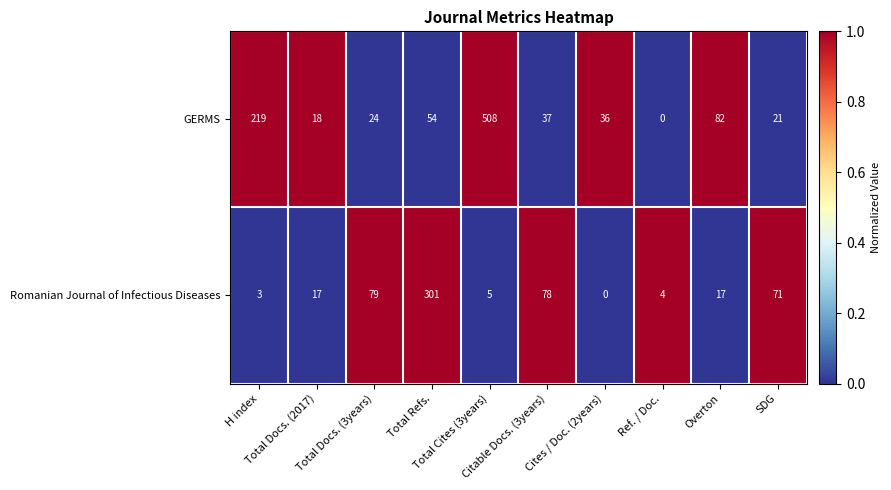

Count the number of data series in this chart.

2